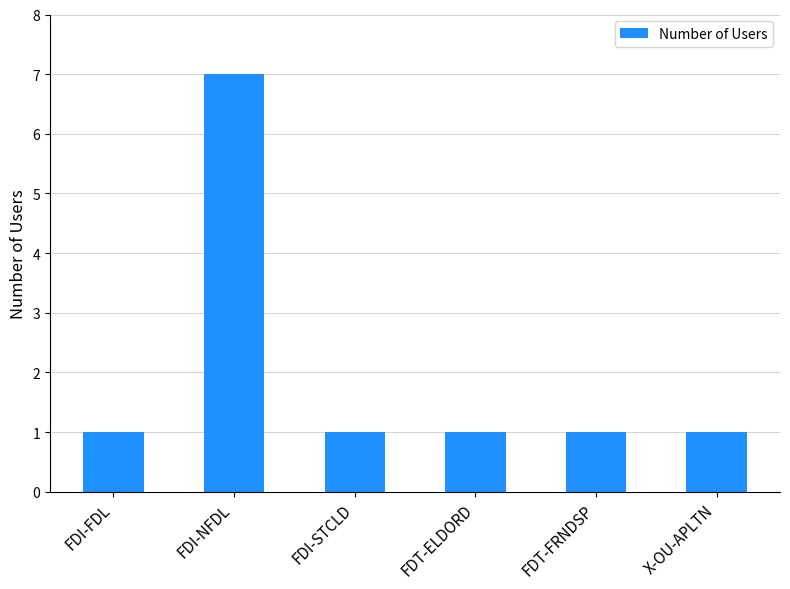

True or false: the data shows 1 at FDT-ELDORD.

True